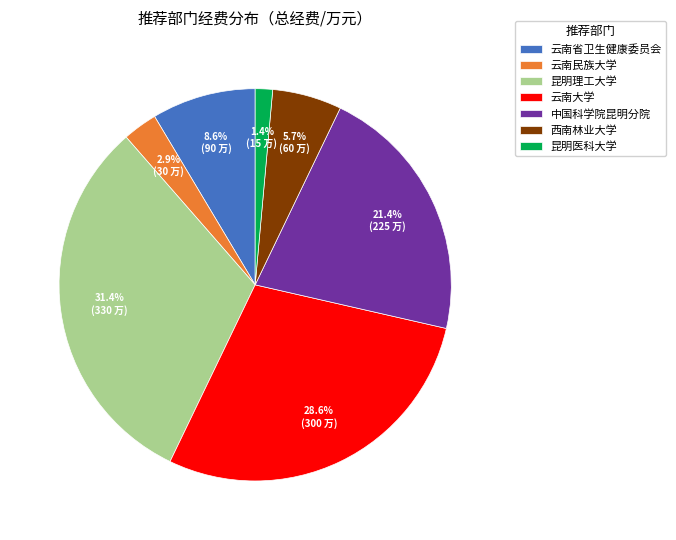

Count the number of slices in the pie.

7